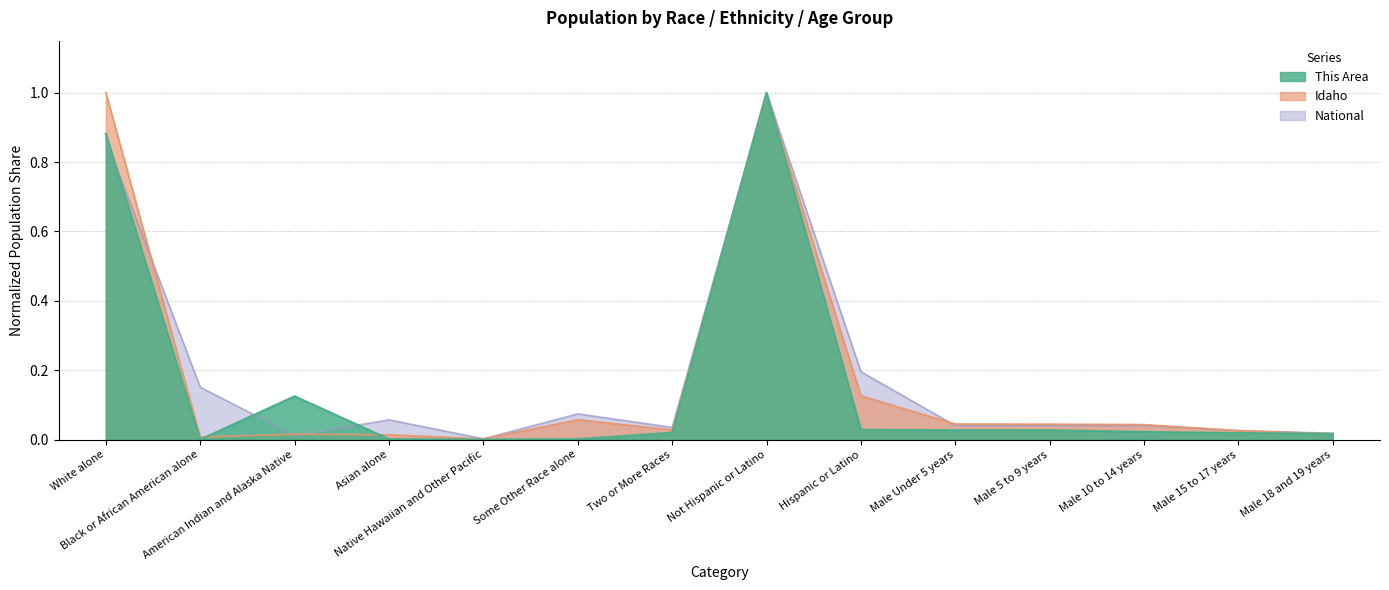

What position from the right is Male 15 to 17 years?

2